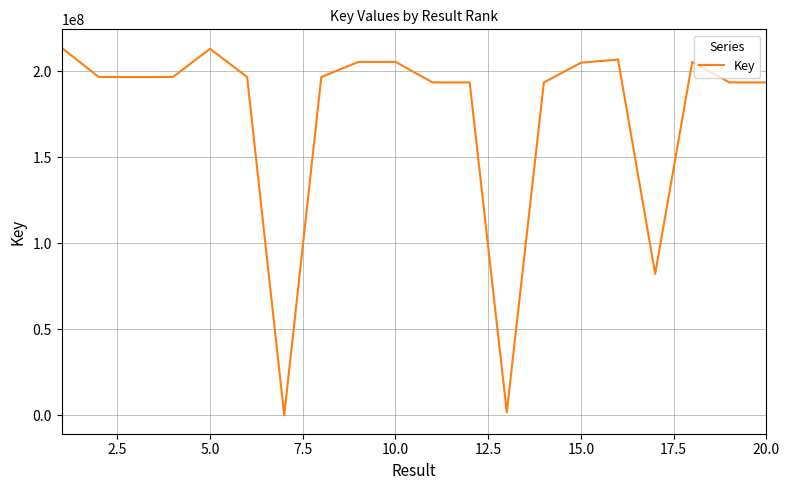

What is the difference between the maximum and minimum values?

213773510